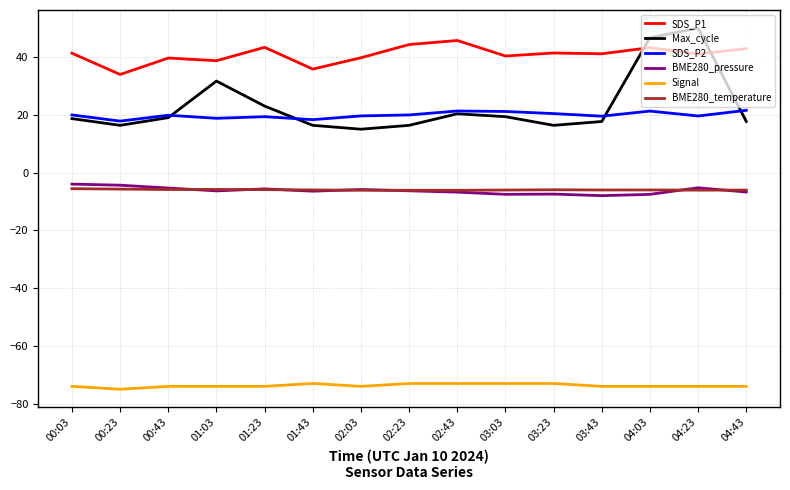

Is it true that Signal equals -15.6 at 01:43?

False